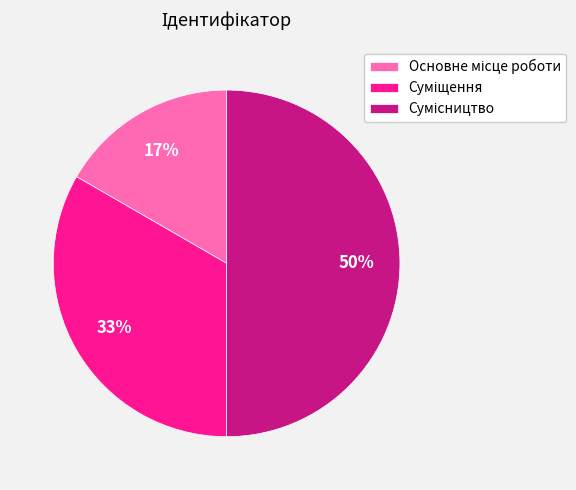

To the nearest percent, what is the difference between the largest and smallest slice percentages?

33%